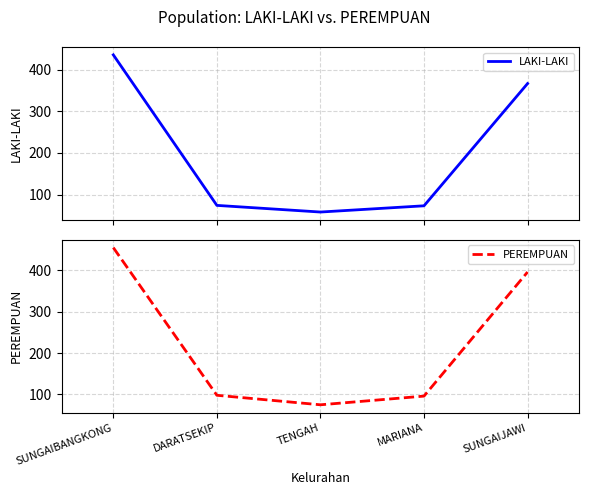

Which category has the lowest value in the PEREMPUAN series?

TENGAH